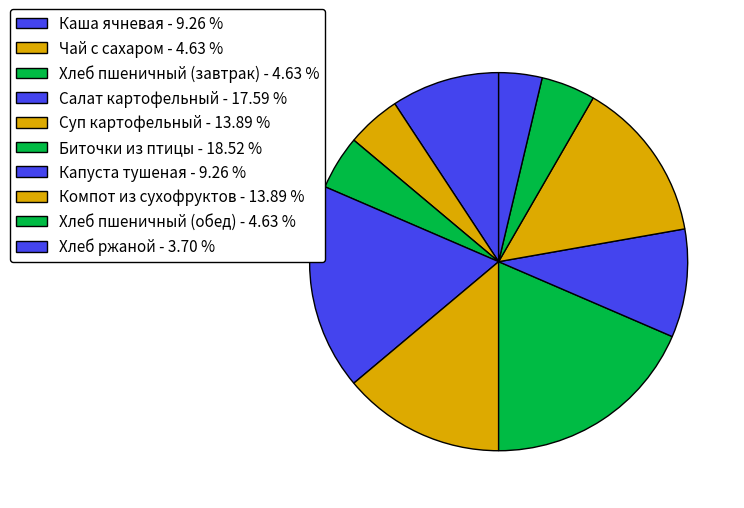

Between Хлеб ржаной and Капуста тушеная, which is larger?

Капуста тушеная